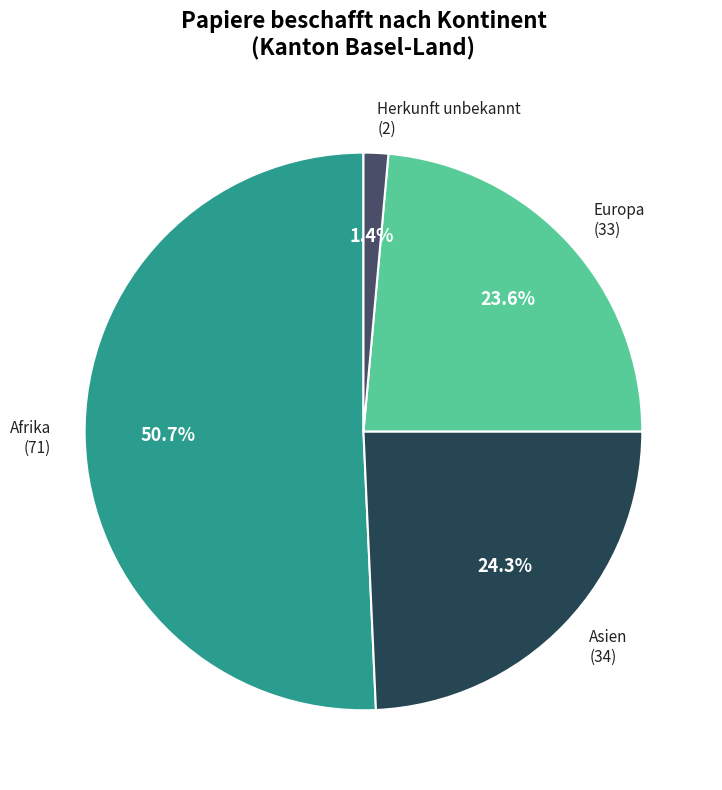

To the nearest percent, what portion does Herkunft unbekannt represent?

1%